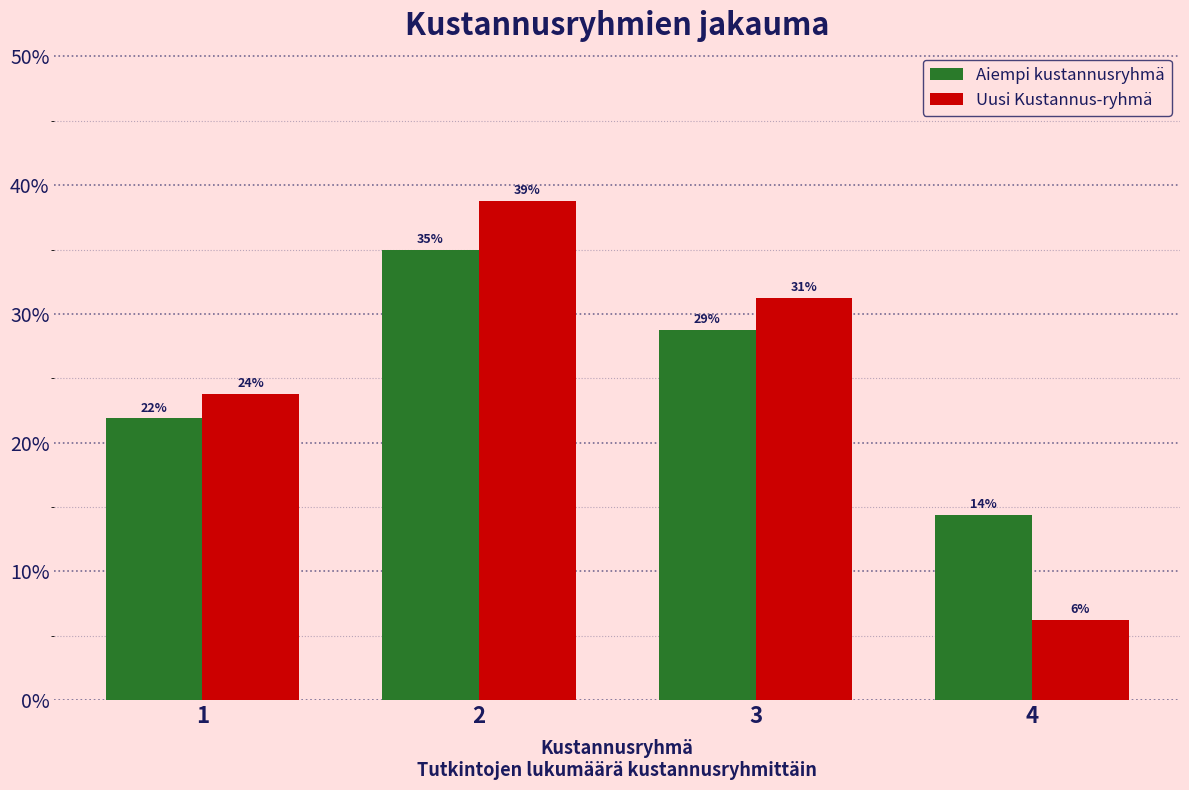

What are all the series names shown in the legend?

Aiempi kustannusryhmä, Uusi Kustannus-ryhmä